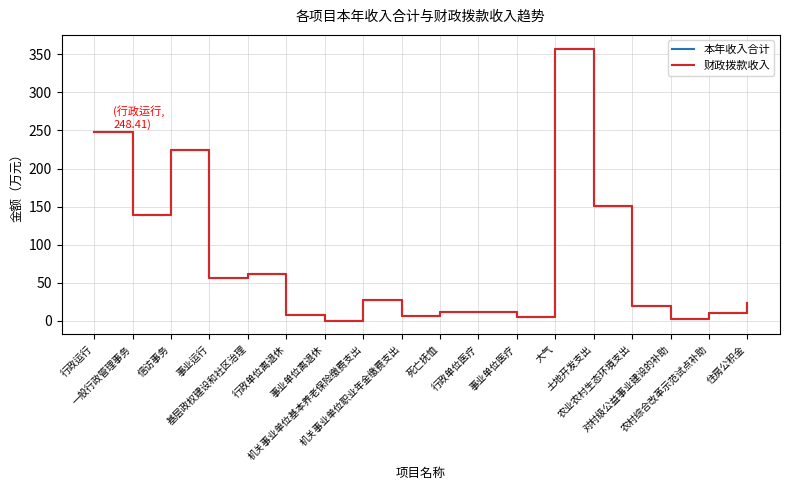

Reading right to left, list all the values displayed in this chart.

本年收入合计: 住房公积金=22.7	农村综合改革示范试点补助=10.0	对村级公益事业建设的补助=2.2	农业农村生态环境支出=20.0	土地开发支出=150.9	大气=357.7	事业单位医疗=4.4	行政单位医疗=11.9	死亡抚恤=12.1	机关事业单位职业年金缴费支出=6.6	机关事业单位基本养老保险缴费支出=26.8	事业单位离退休=0.0	行政单位离退休=7.6	基层政权建设和社区治理=61.7	事业运行=55.9	信访事务=223.8	一般行政管理事务=139.0	行政运行=248.4
财政拨款收入: 住房公积金=22.7	农村综合改革示范试点补助=10.0	对村级公益事业建设的补助=2.2	农业农村生态环境支出=20.0	土地开发支出=150.9	大气=357.7	事业单位医疗=4.4	行政单位医疗=11.9	死亡抚恤=12.1	机关事业单位职业年金缴费支出=6.6	机关事业单位基本养老保险缴费支出=26.8	事业单位离退休=0.0	行政单位离退休=7.6	基层政权建设和社区治理=61.7	事业运行=55.9	信访事务=223.8	一般行政管理事务=139.0	行政运行=248.4